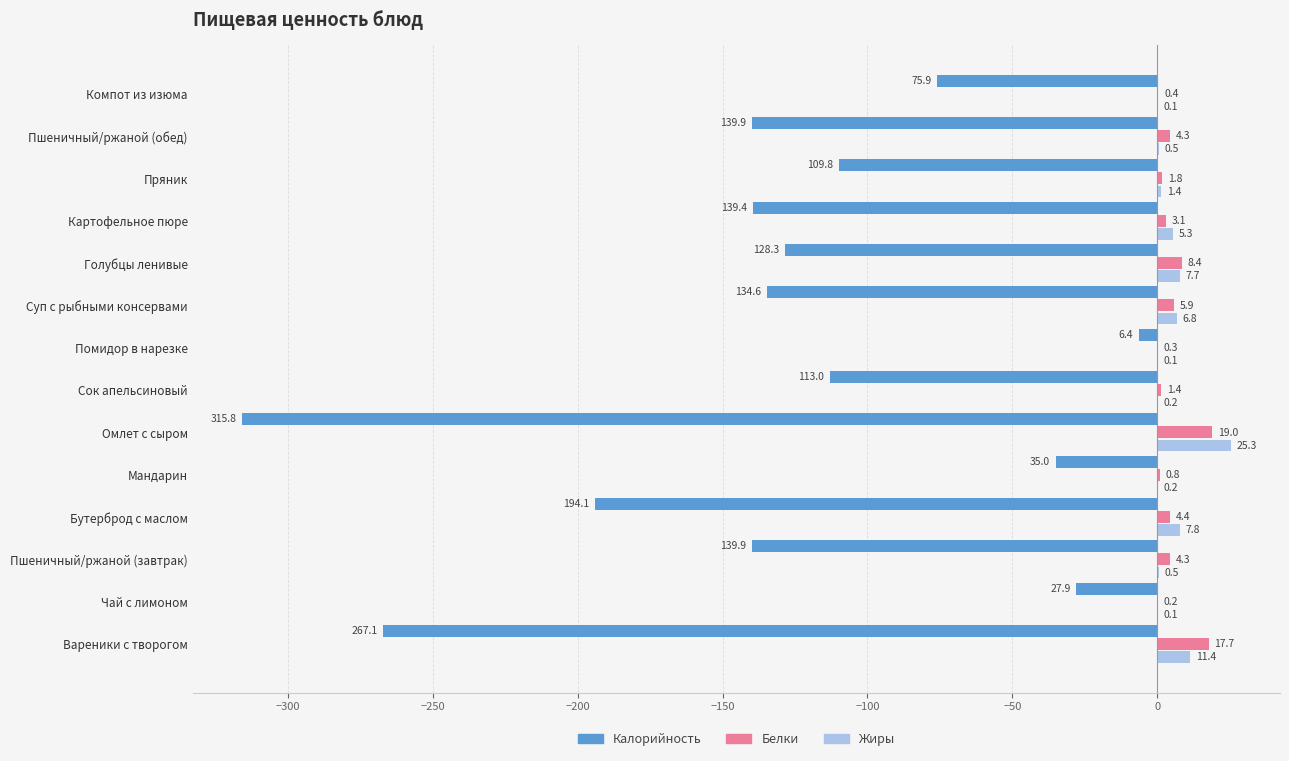

Between Сок апельсиновый and Суп с рыбными консервами, which series saw the biggest shift?

Калорийность